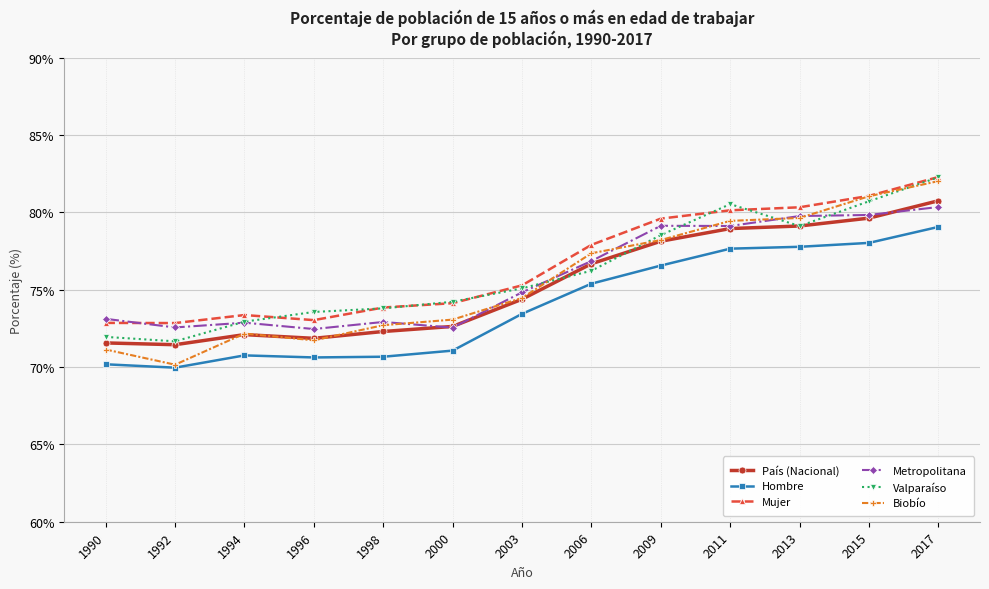

Is it true that Metropolitana equals 30.3 at 2011?

False